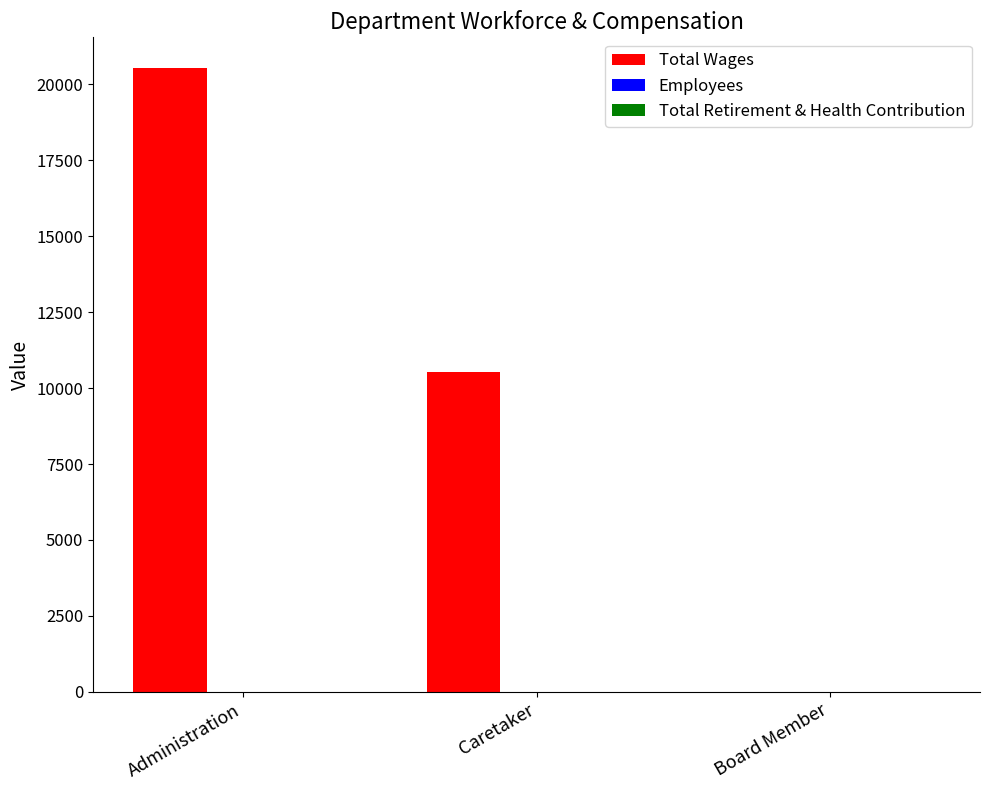

Which series has the largest total across all categories?

Total Wages